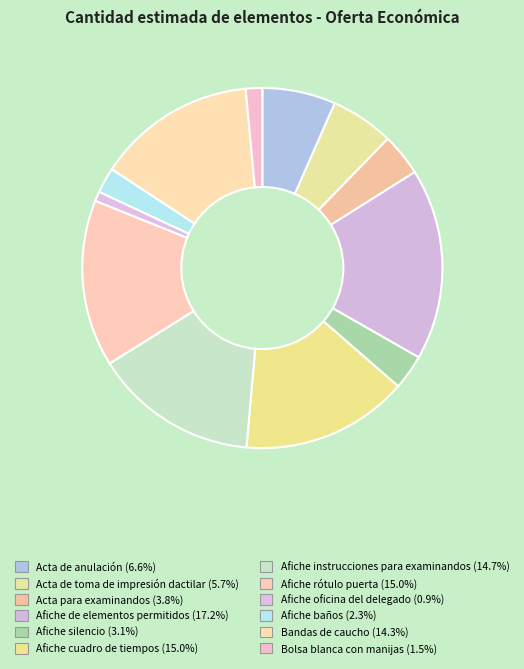

How much of the chart is everything except Afiche baños?

97.7%